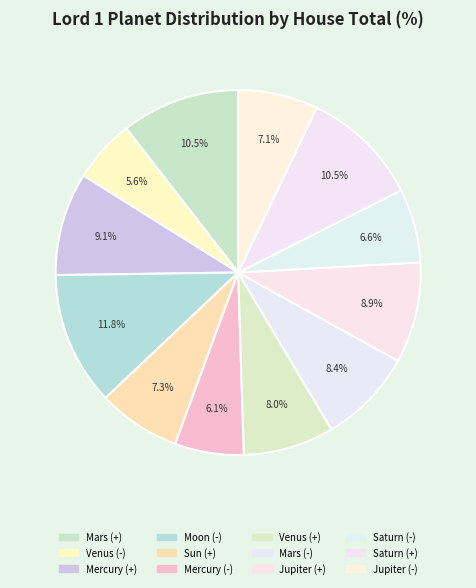

How many slices are in this pie chart?

12